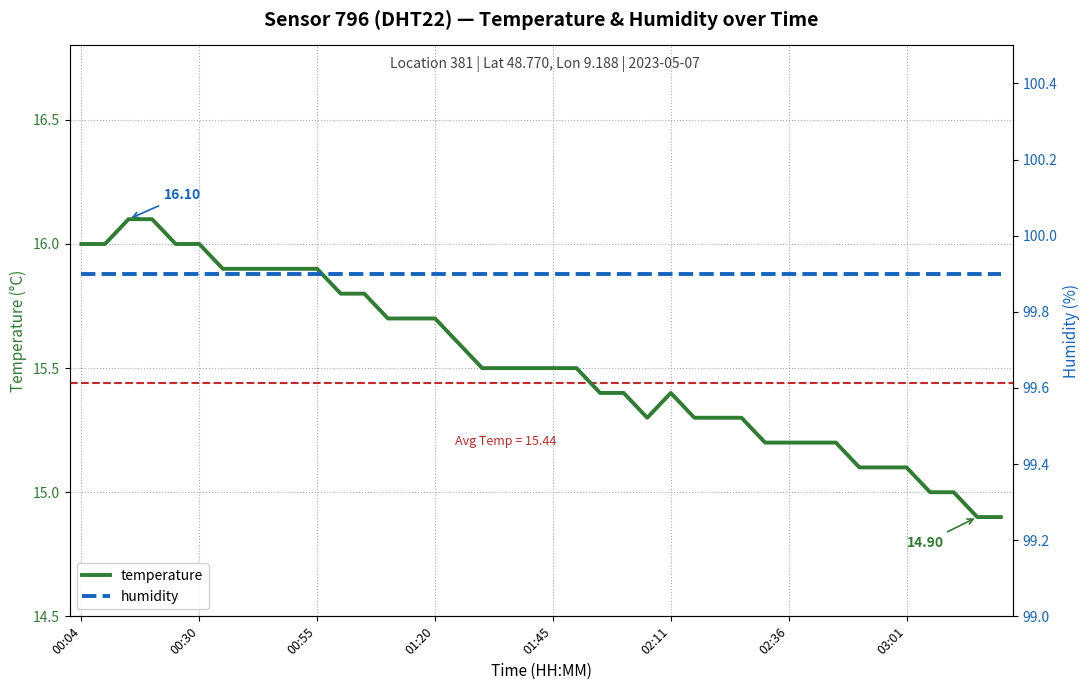

How many data points in temperature are less than 15?

2